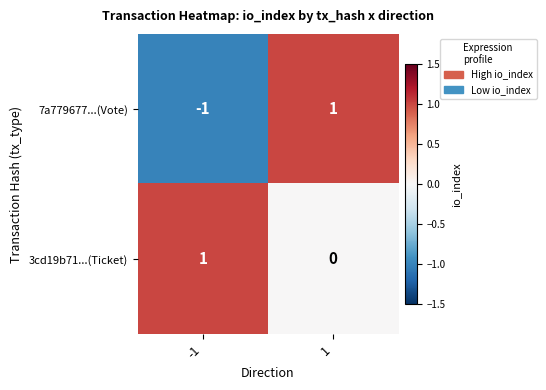

Rank the series at 1 from lowest to highest value.

3cd19b71...(Ticket), 7a779677...(Vote)